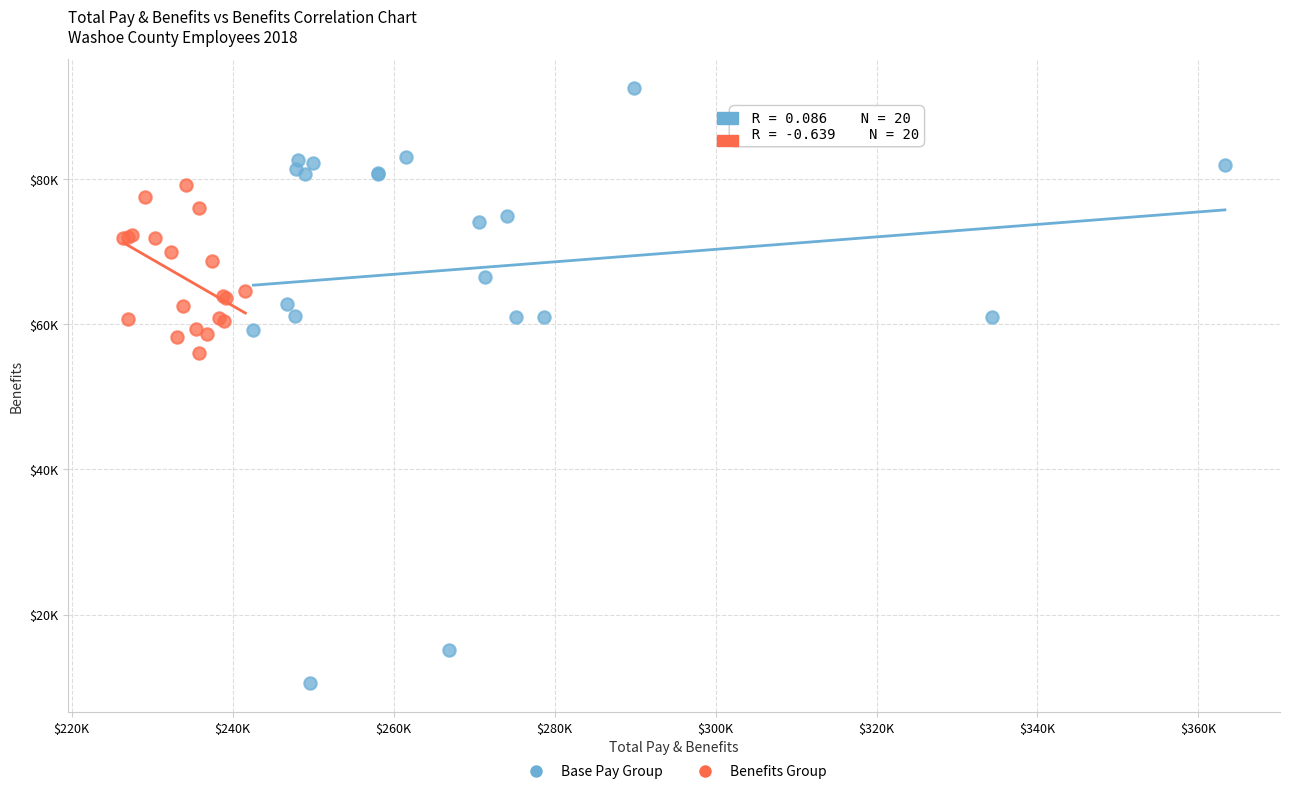

Which series has the widest spread of Y values?

Base Pay Group